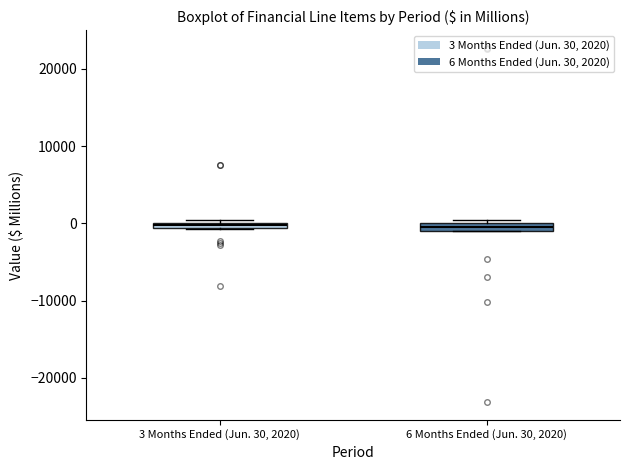

Where is the upper edge of the box for 3 Months Ended (Jun. 30, 2020) on the y-axis? The values are not printed on the chart, so give them approximately, as read against the axis.

0